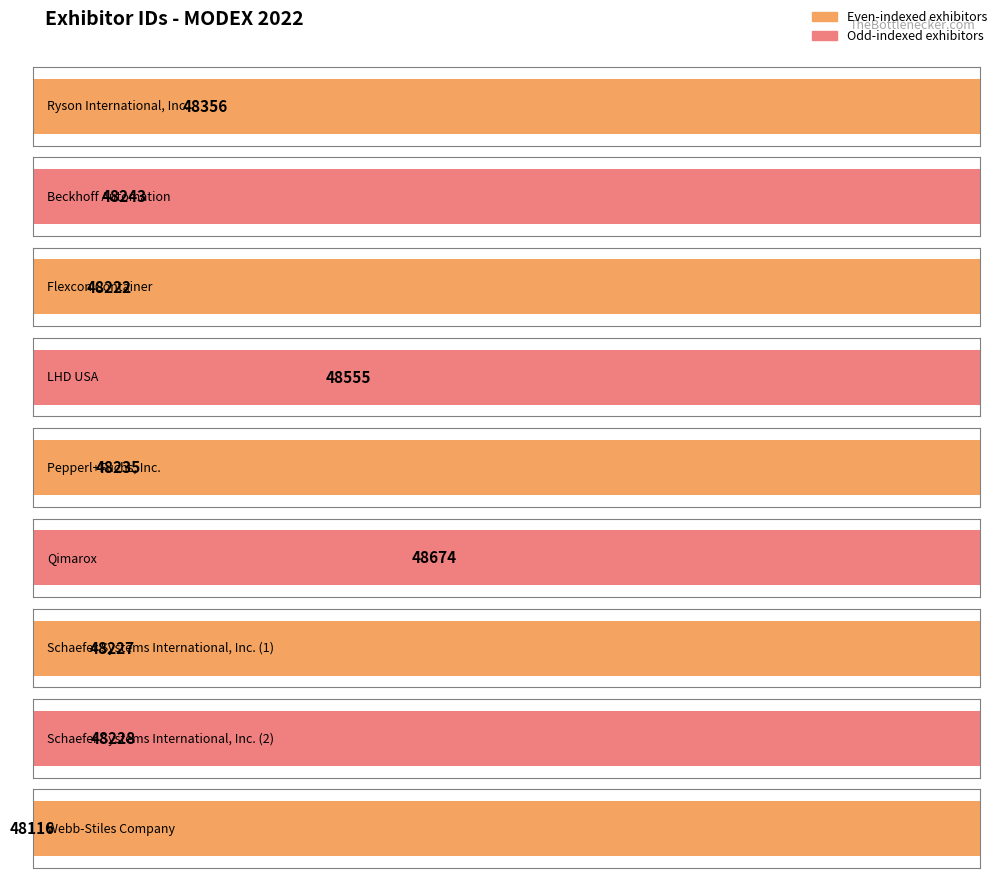

At which label does the data first exceed 48235?

Ryson International, Inc.